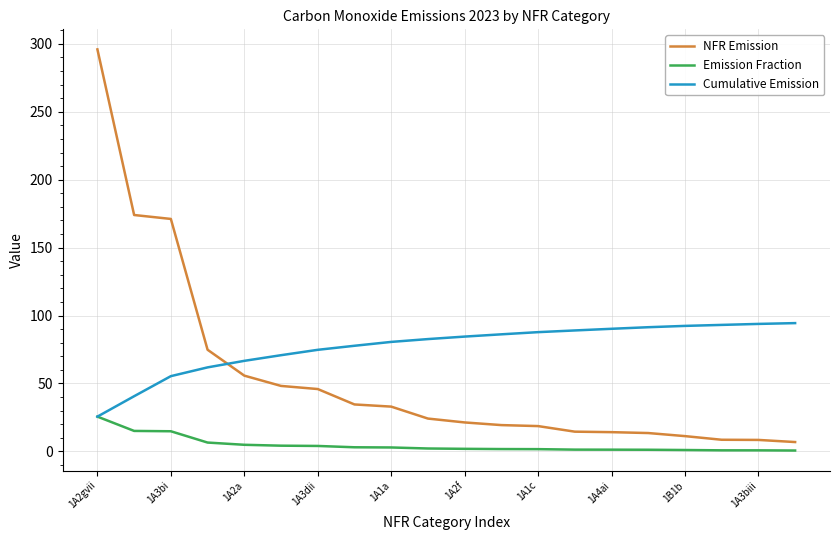

Which series has the largest range (max minus min)?

NFR Emission